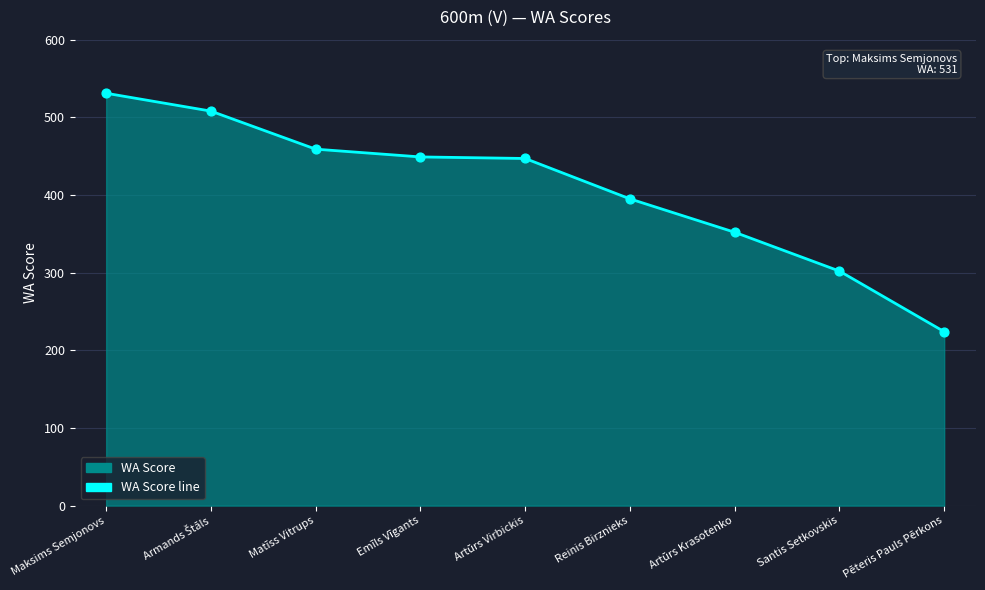

What is the change in value from Armands Štāls to Reinis Birznieks?

-113